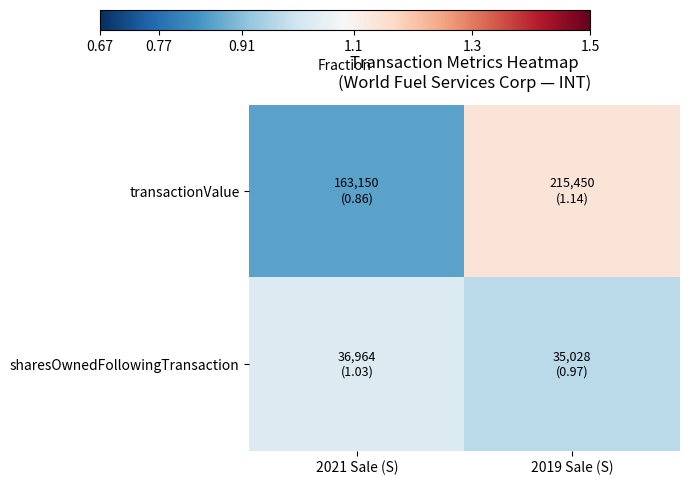

Rank the series by their maximum value, from highest to lowest.

transactionValue, sharesOwnedFollowingTransaction